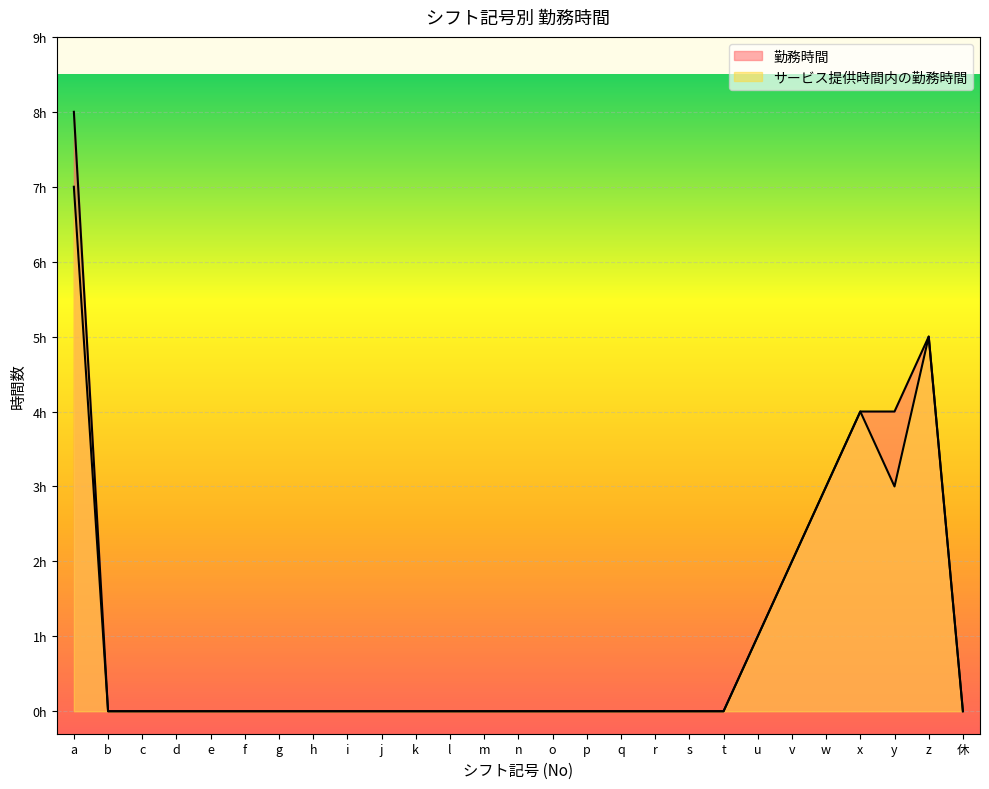

True or false: 勤務時間 and サービス提供時間内の勤務時間 cross at least once.

False